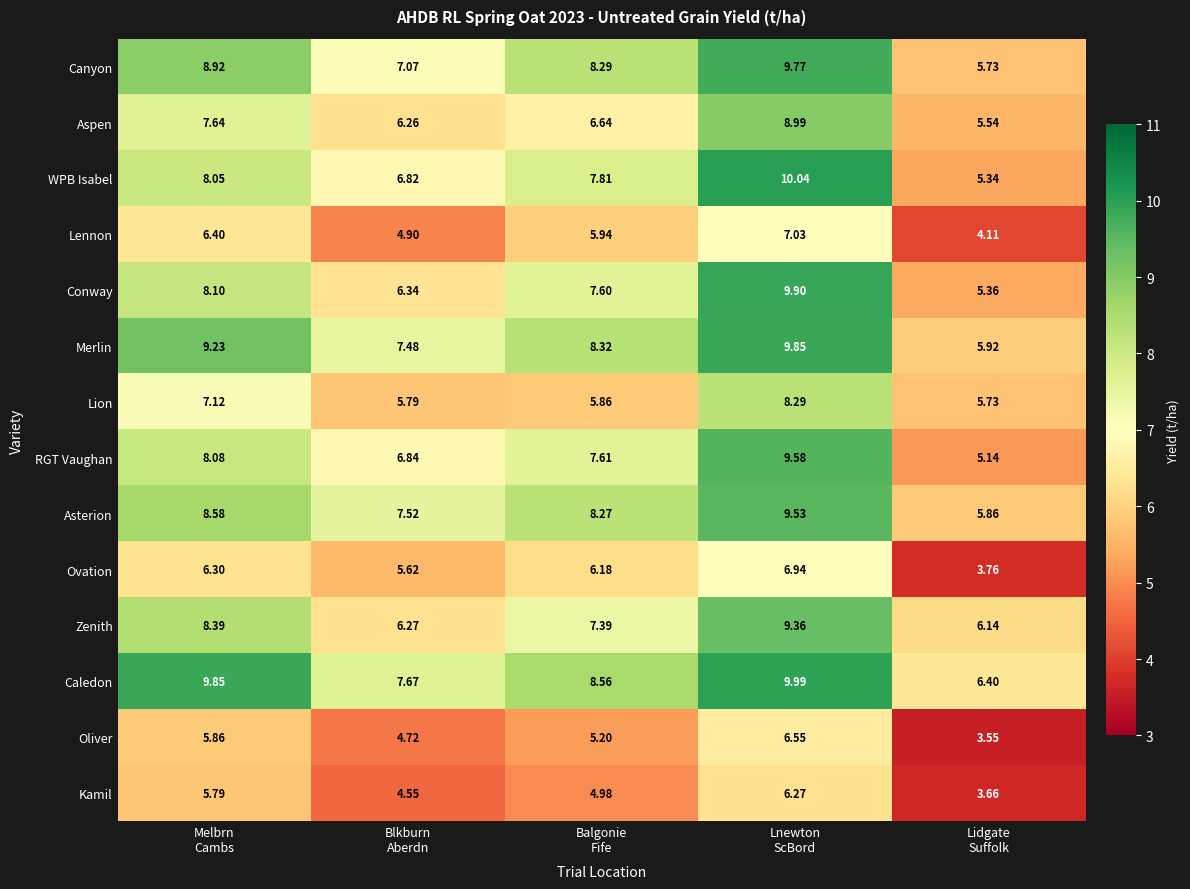

Which series has the largest total across all categories?

Caledon